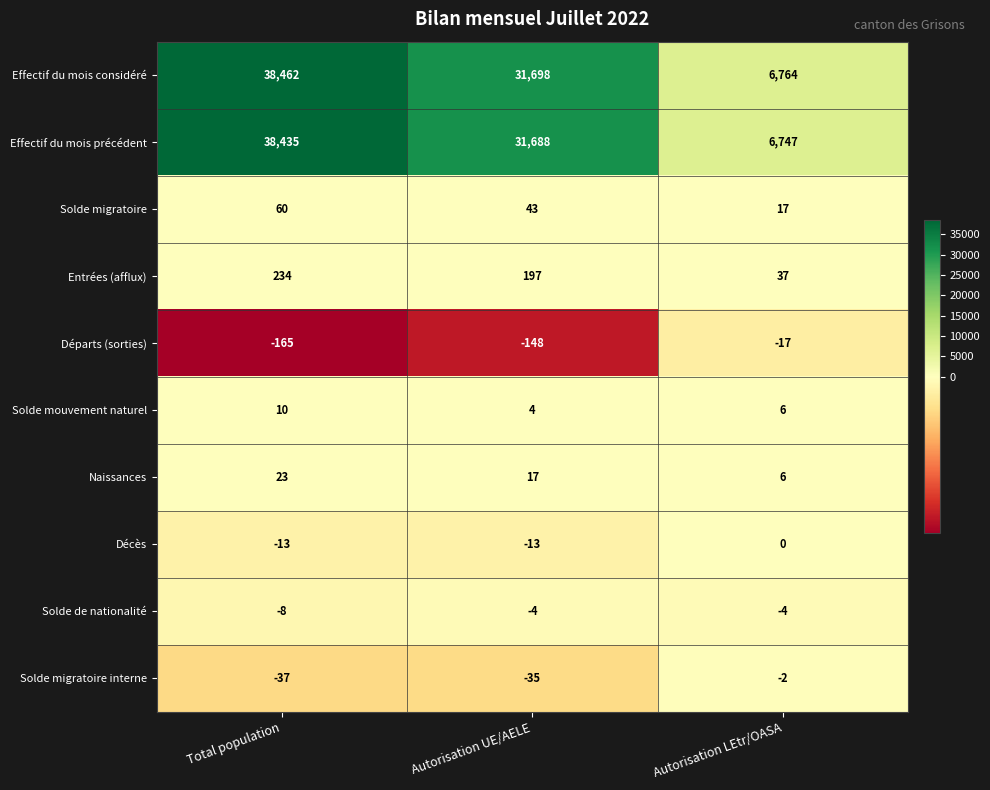

At which category is the sum across all series the highest?

Total population